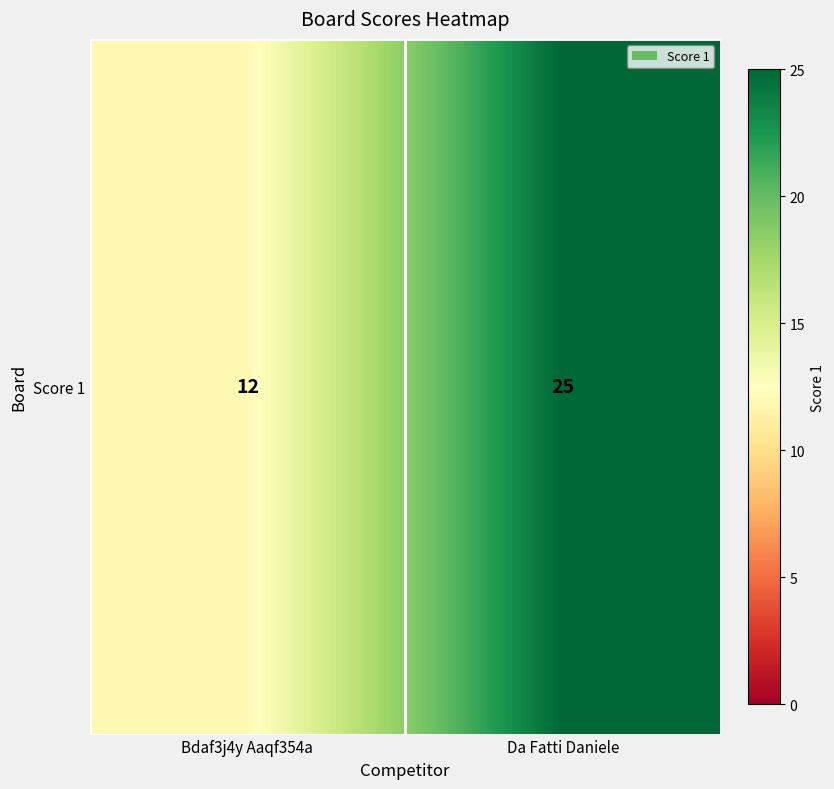

Is it true that the value at Da Fatti Daniele is 25?

True